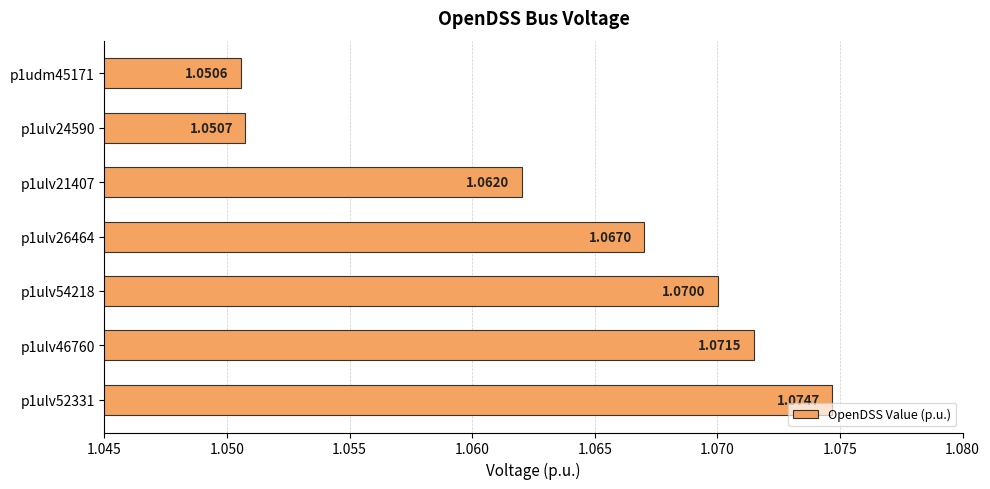

What is the sum of the values at p1udm45171 and p1ulv26464?

2.1